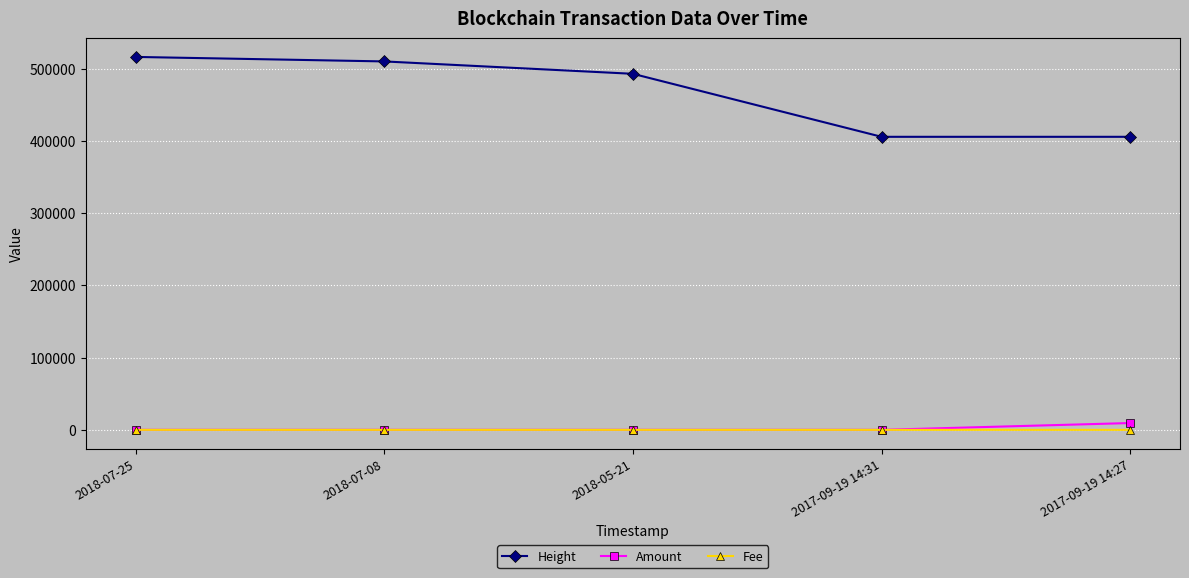

True or false: Fee and Height intersect in this chart.

False